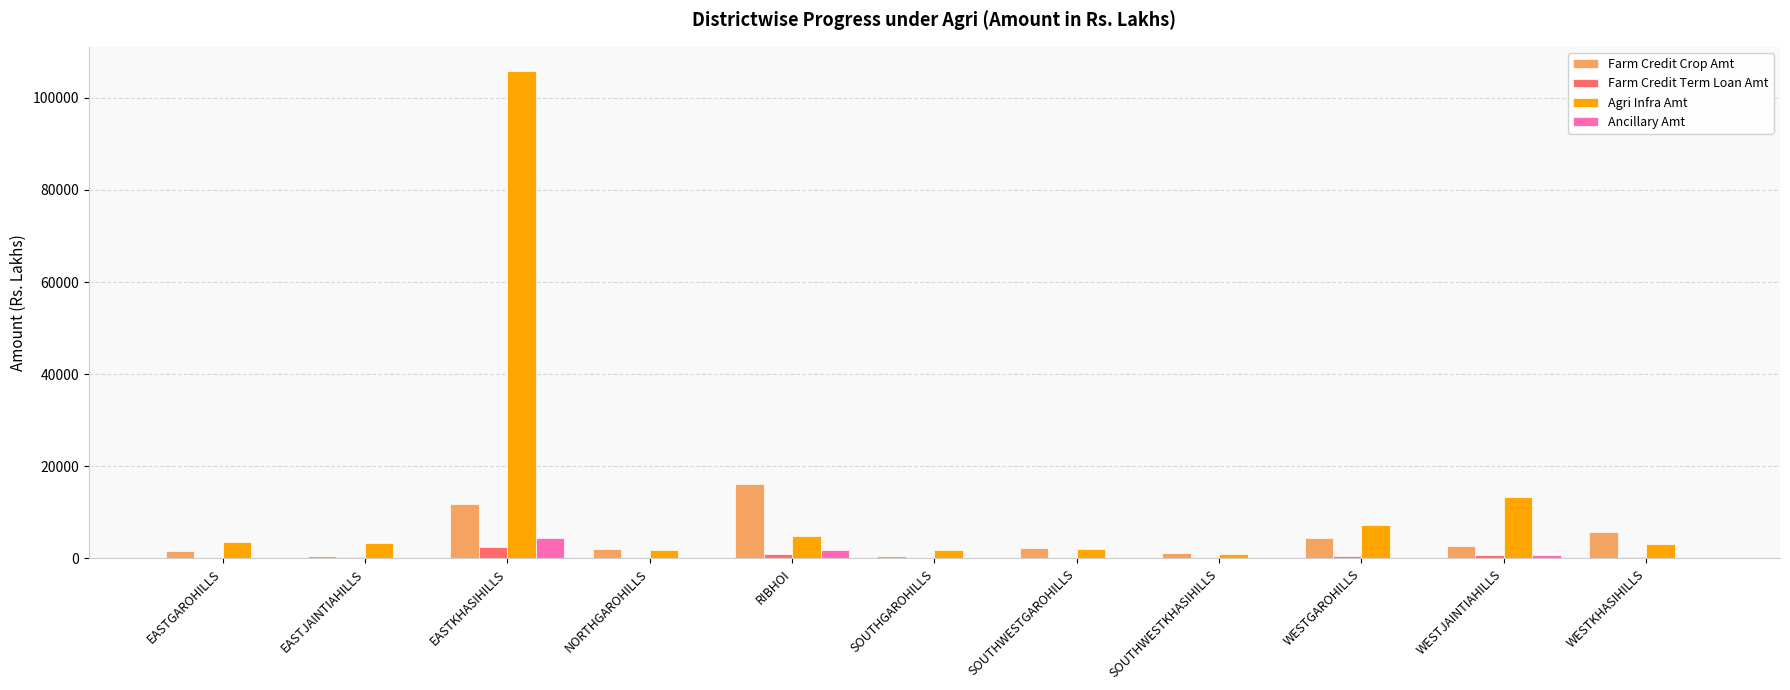

The Agri Infra Amt series shows 4955.9 at RIBHOI. True or false?

True